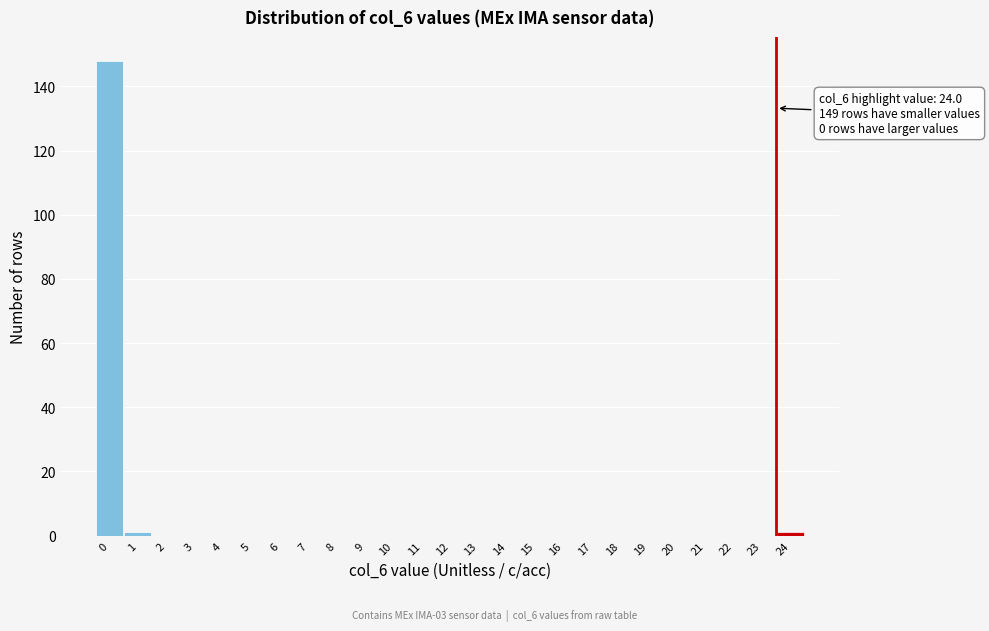

Reading right to left, list all the values displayed in this chart.

24=1	23=0	22=0	21=0	20=0	19=0	18=0	17=0	16=0	15=0	14=0	13=0	12=0	11=0	10=0	9=0	8=0	7=0	6=0	5=0	4=0	3=0	2=0	1=1	0=148